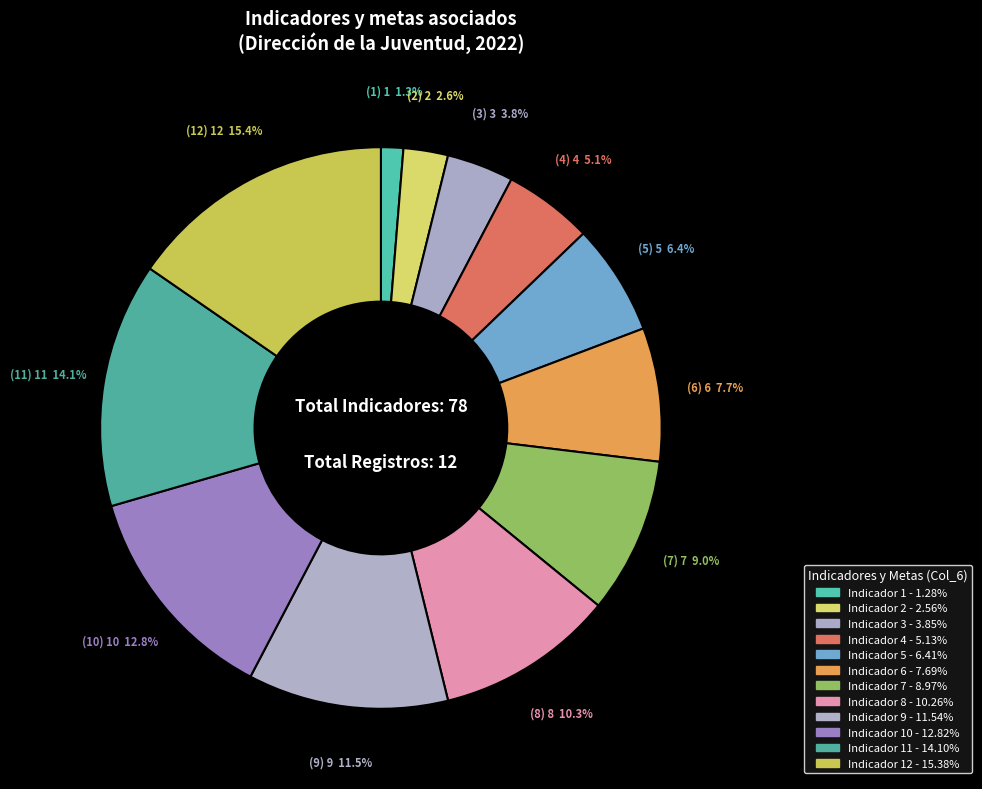

How many segments does this pie chart have?

12